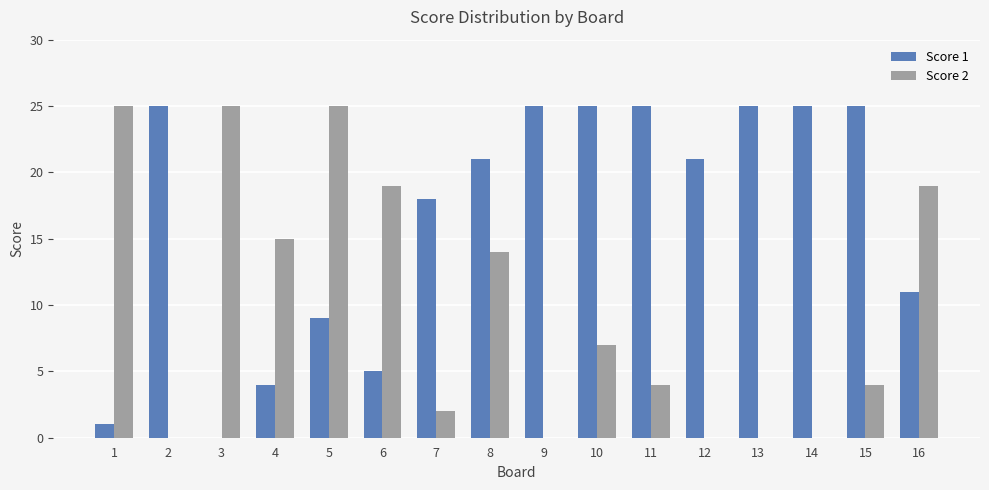

The value of Score 1 at 11 is 25. True or false?

True